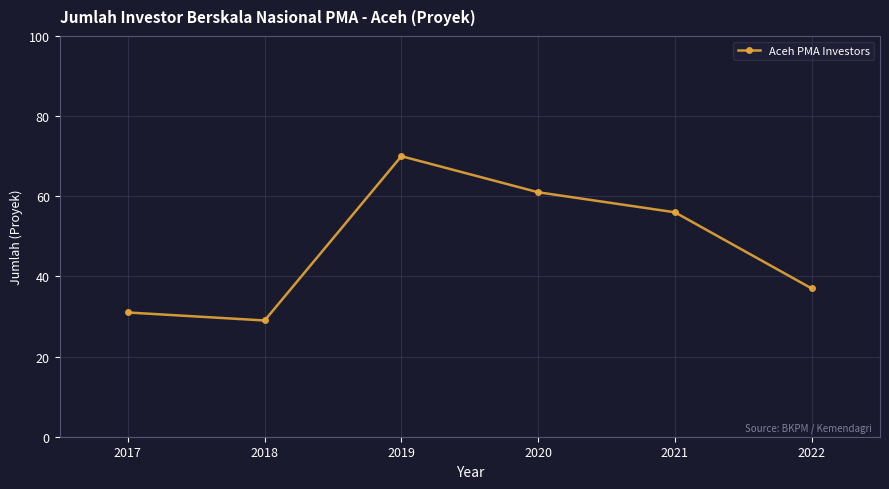

What is the value of the 2nd point from the left?

29